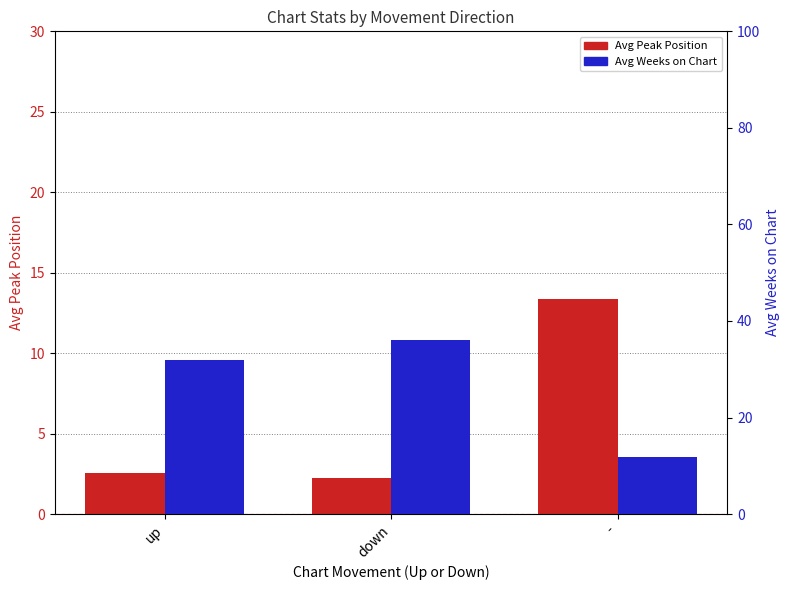

How many bars are there in total?

6